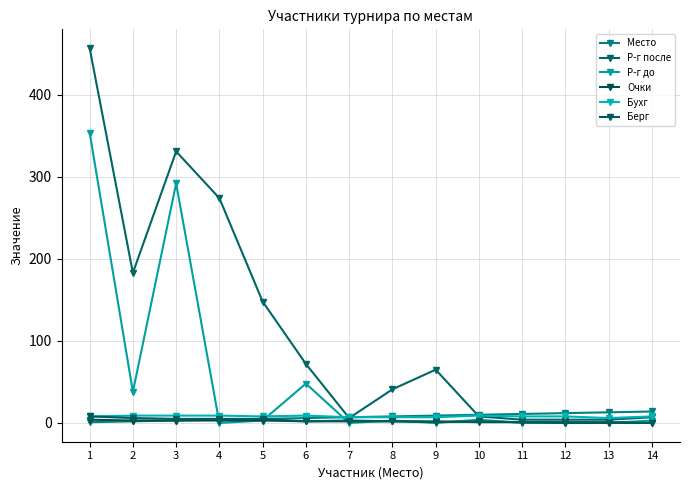

What value does the Р-г до series have at 2, to the nearest 10?

40